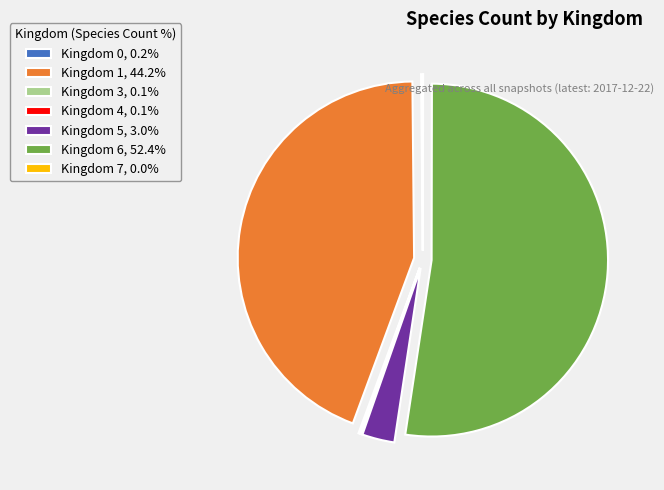

Is there any slice that represents more than half of the pie?

Yes